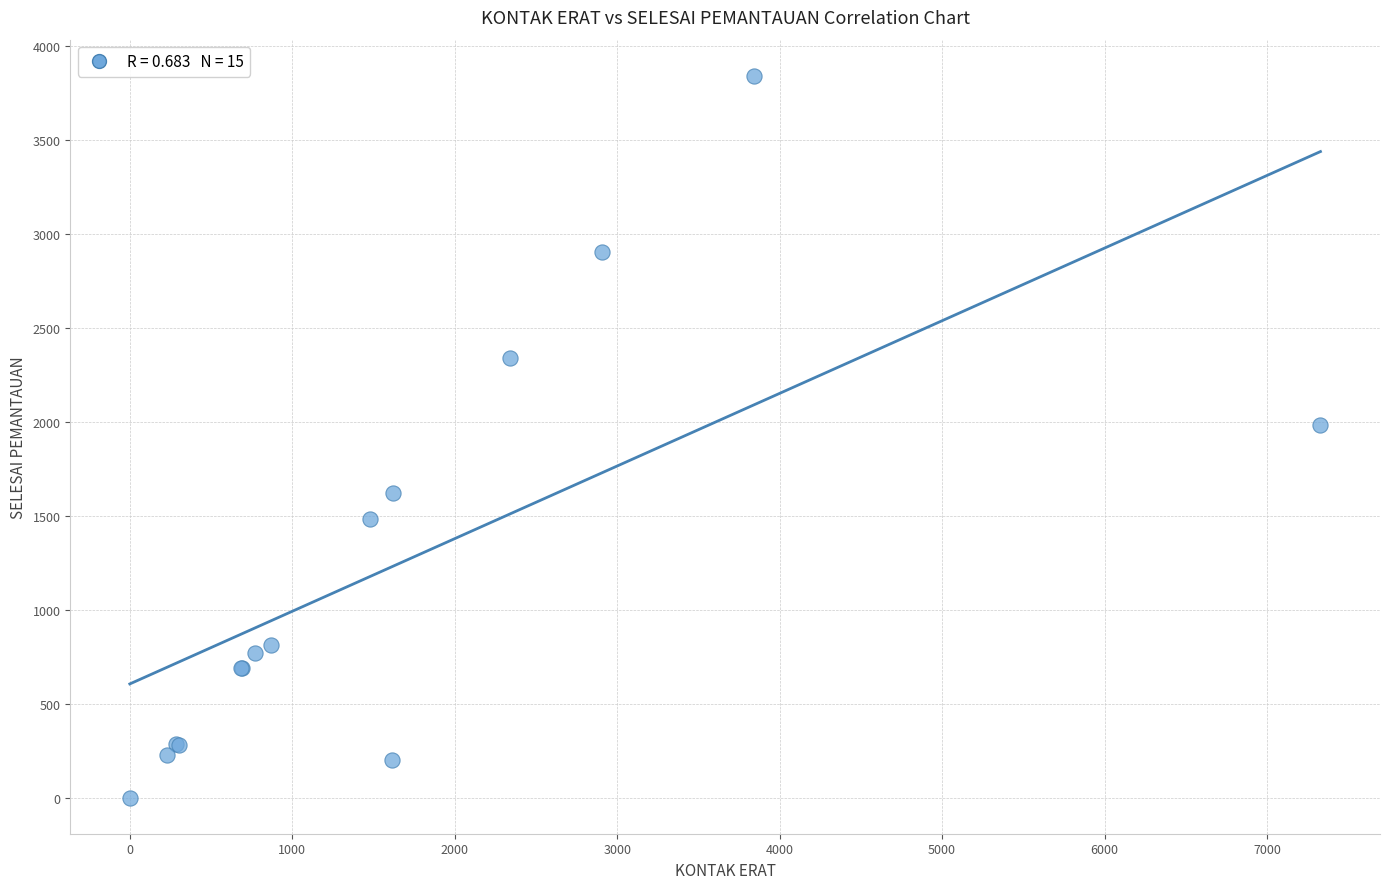

What Y value in the scatter plot is closest to 1920?

1980